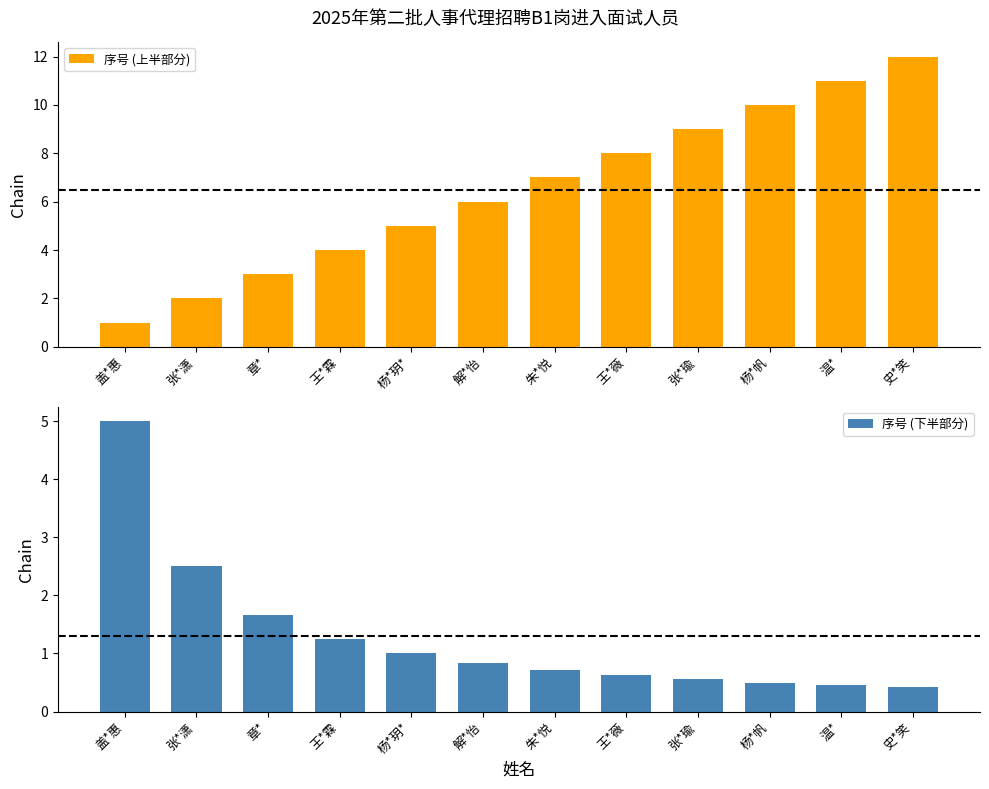

Reading right to left, transcribe all the data shown in this chart.

序号 (上半部分): 史*笑=12.0	温*=11.0	杨*帆=10.0	张*瑜=9.0	王*薇=8.0	朱*悦=7.0	解*怡=6.0	杨*玥*=5.0	王*霖=4.0	章*=3.0	张*潇=2.0	盖*惠=1.0
序号 (下半部分): 史*笑=0.4	温*=0.5	杨*帆=0.5	张*瑜=0.6	王*薇=0.6	朱*悦=0.7	解*怡=0.8	杨*玥*=1.0	王*霖=1.2	章*=1.7	张*潇=2.5	盖*惠=5.0